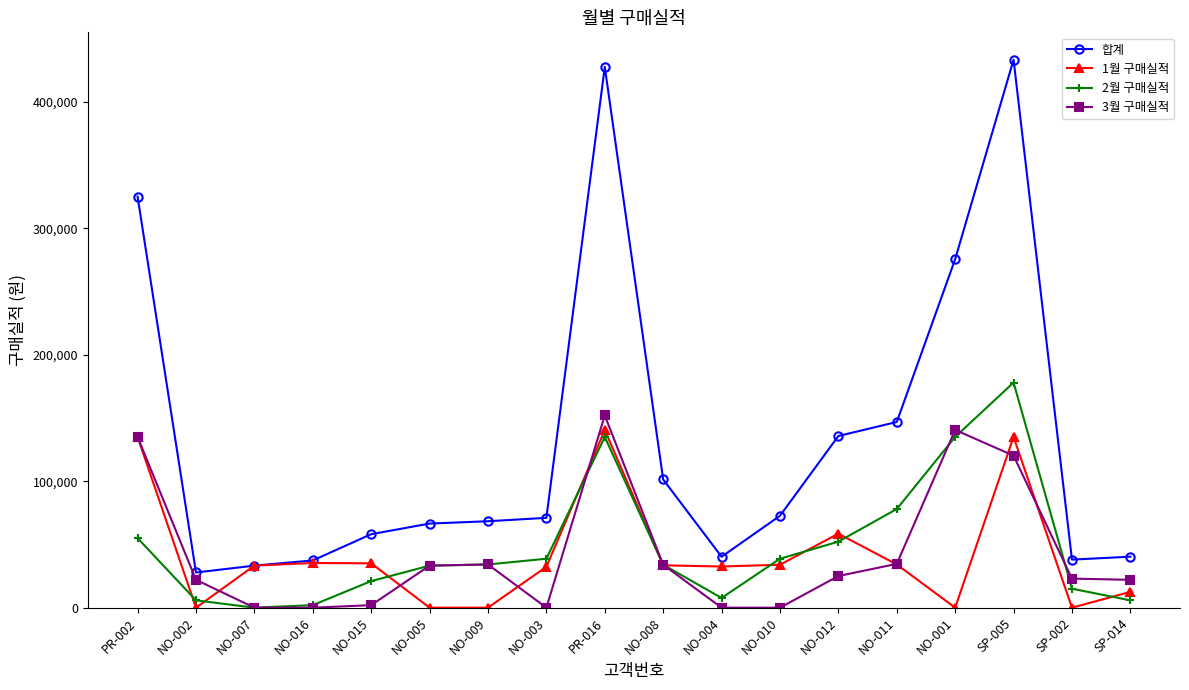

What is the sum of all 1월 구매실적 values?

751680